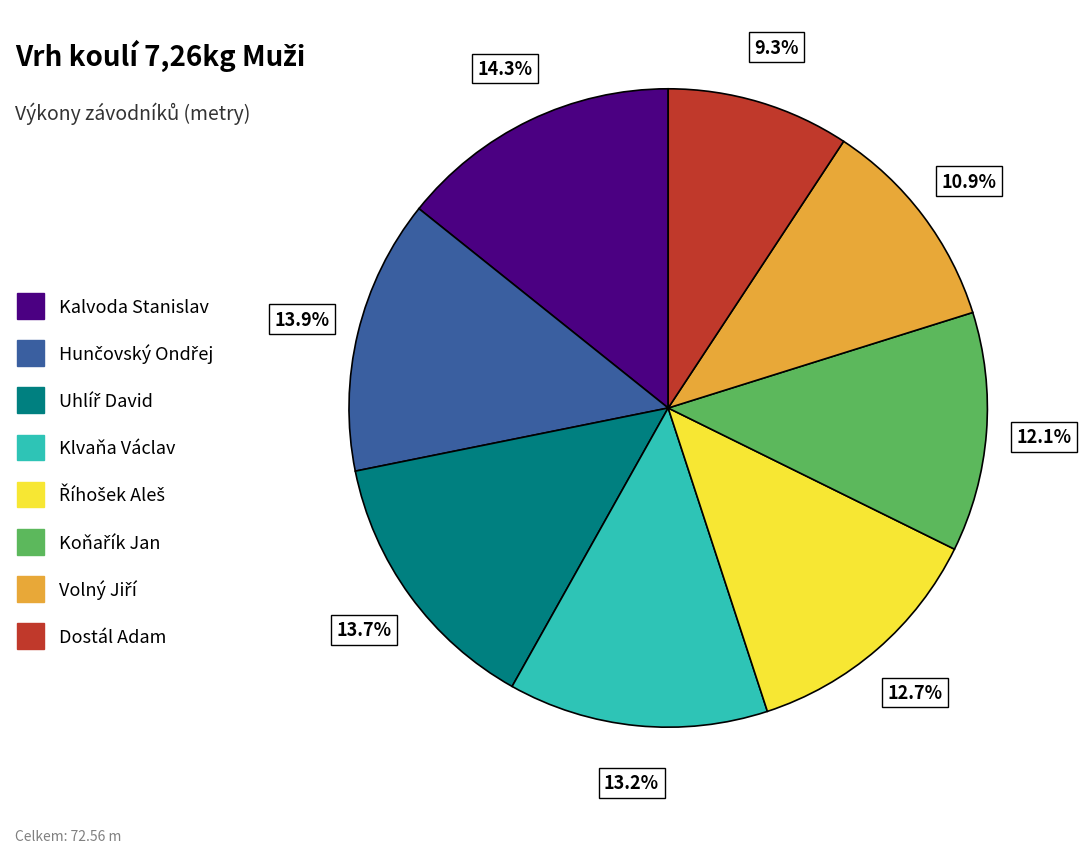

What portion of the pie excludes Dostál Adam?

90.7%